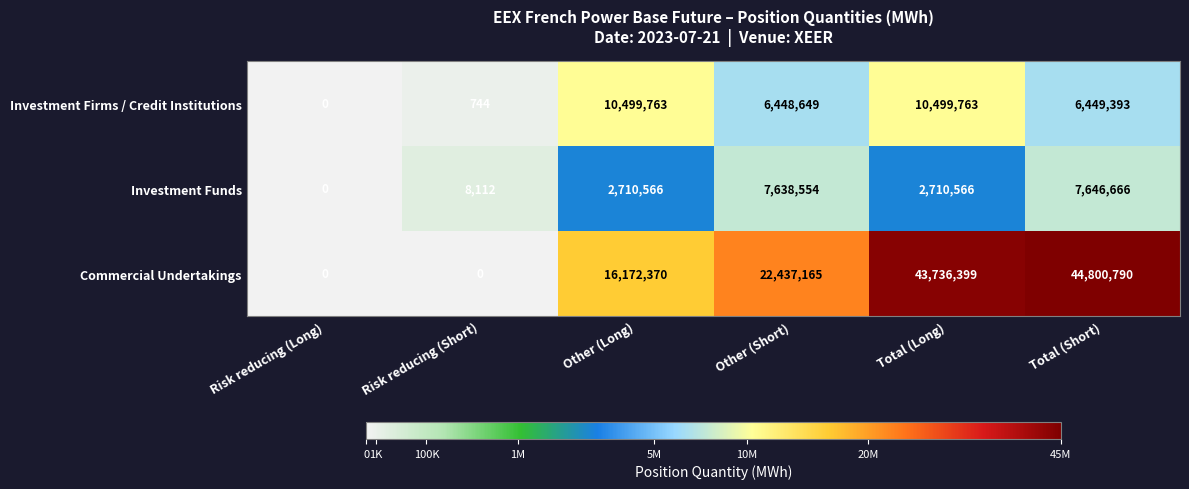

Which series has the largest range (max minus min)?

Commercial Undertakings